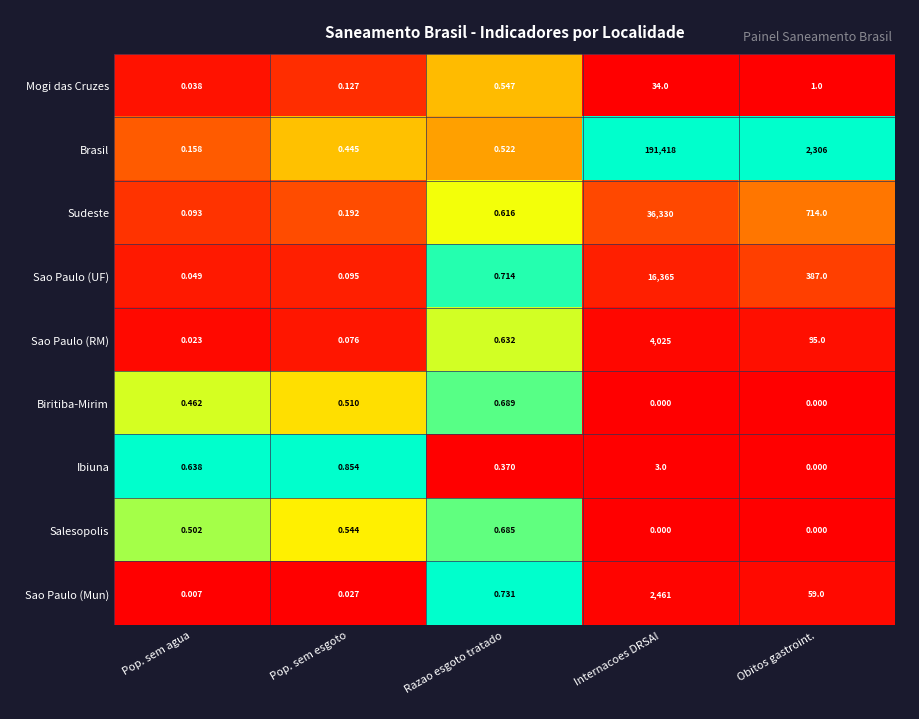

Which series has the largest total across all categories?

Brasil